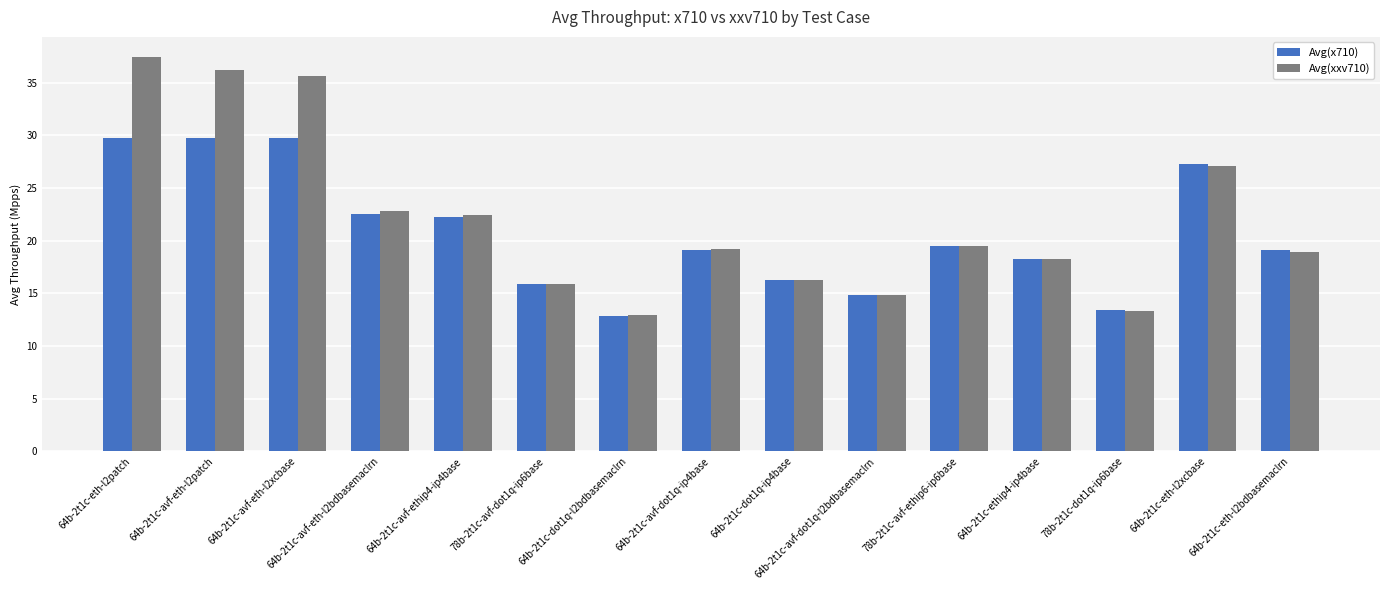

What is the average value of the Avg(xxv710) series?

22.0